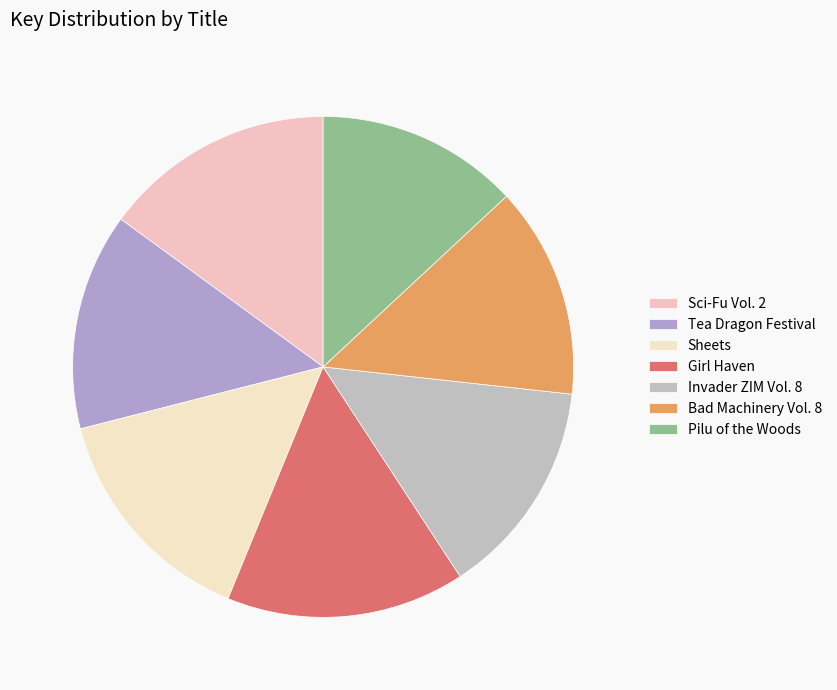

Does Sheets represent more than half of the total?

No